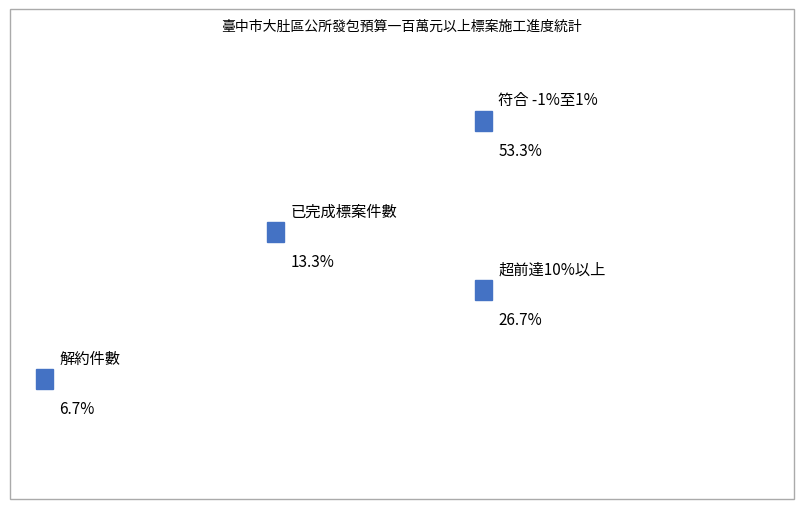

Does 符合 -1%至1% account for over 50% of the chart?

Yes